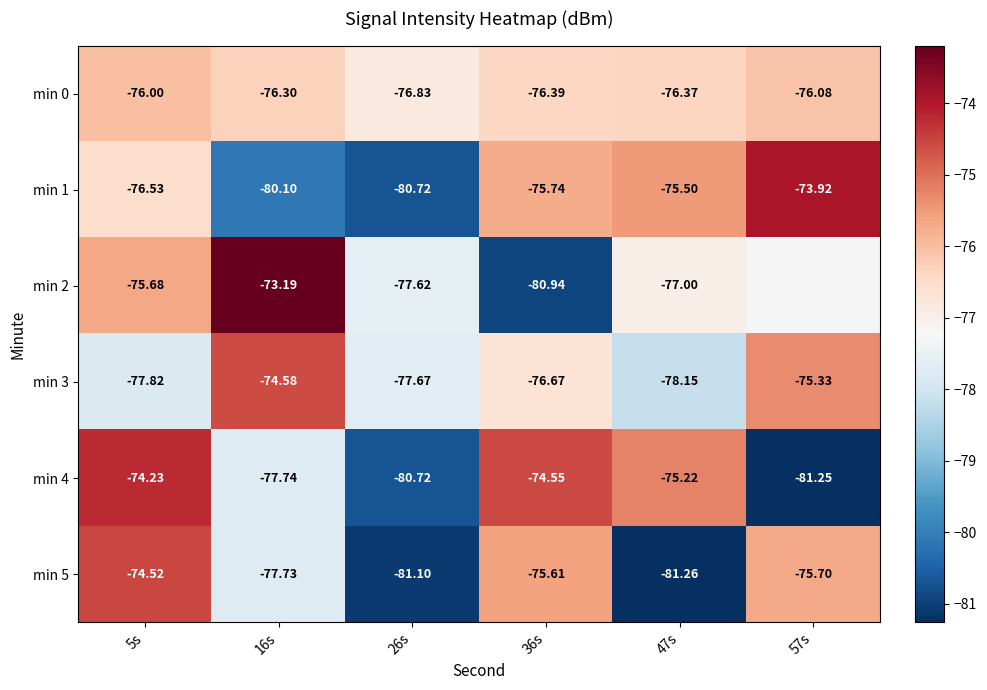

Which label corresponds to the smallest value in the chart?

47s